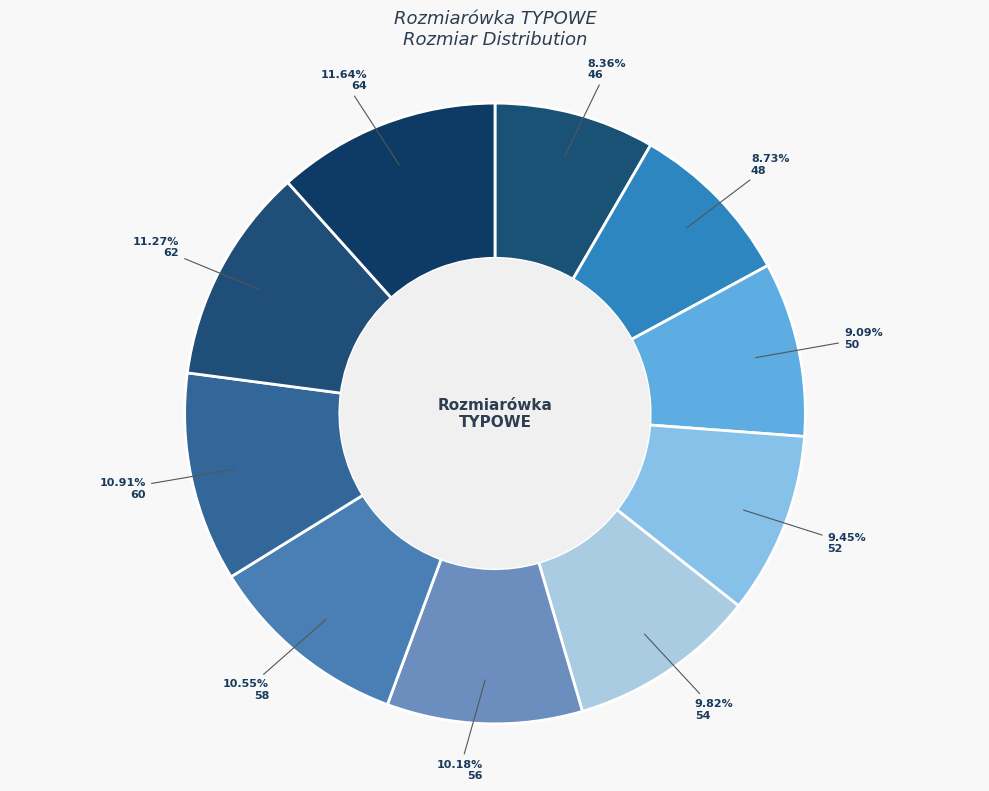

Count the number of slices in the pie.

10